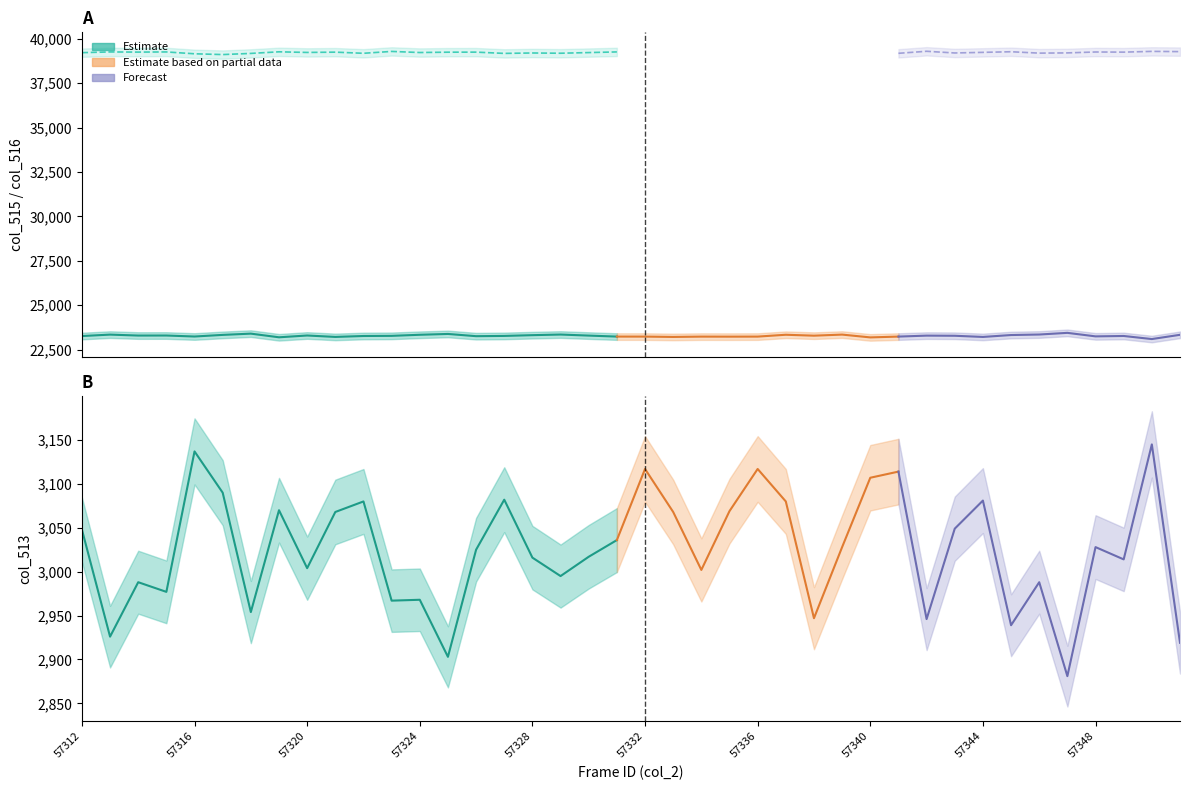

At which category does col_515 reach its first local valley?

57314